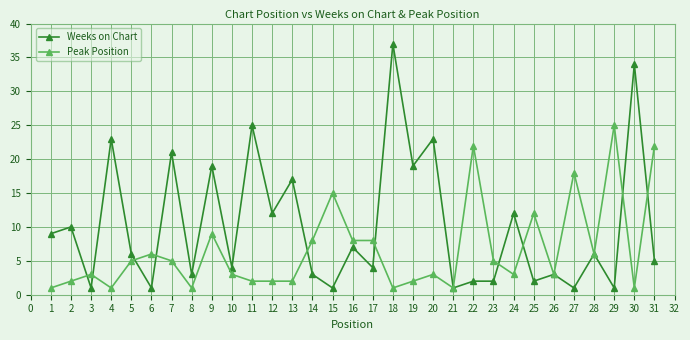

Where is the first local minimum for Peak Position?

4